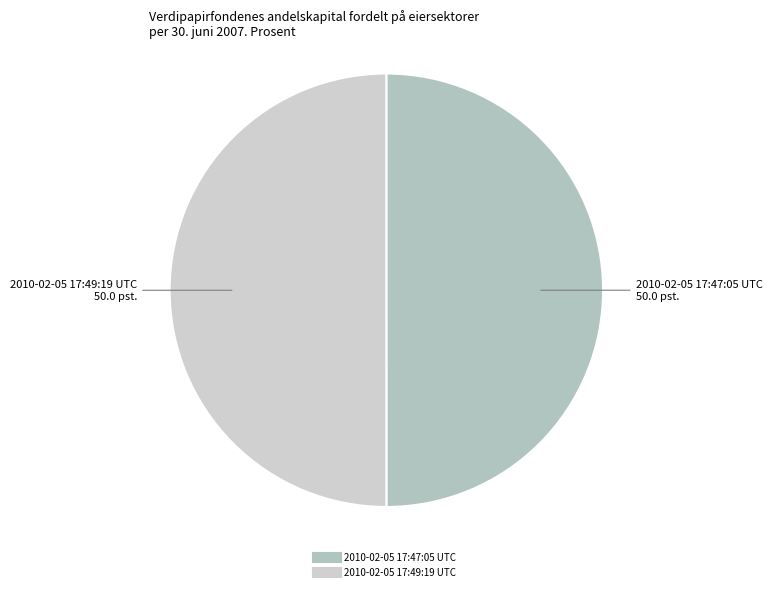

Combined, do 2010-02-05 17:47:05 UTC and 2010-02-05 17:49:19 UTC account for over 50%?

Yes